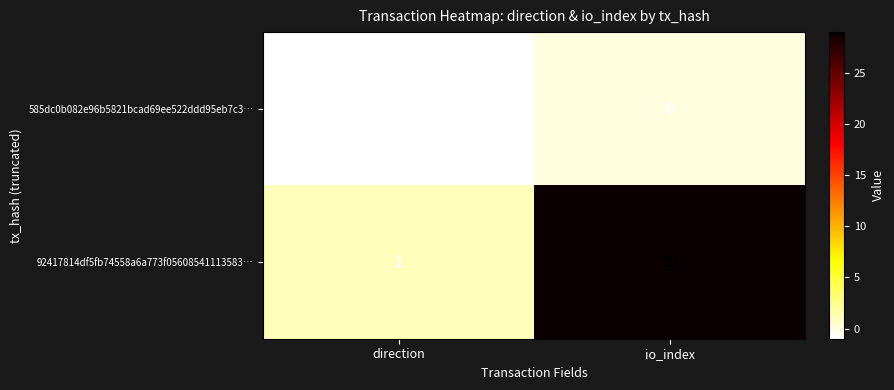

What is the sum of the 92417814df5fb74558a6a773f05608541113583… values at direction and io_index?

30